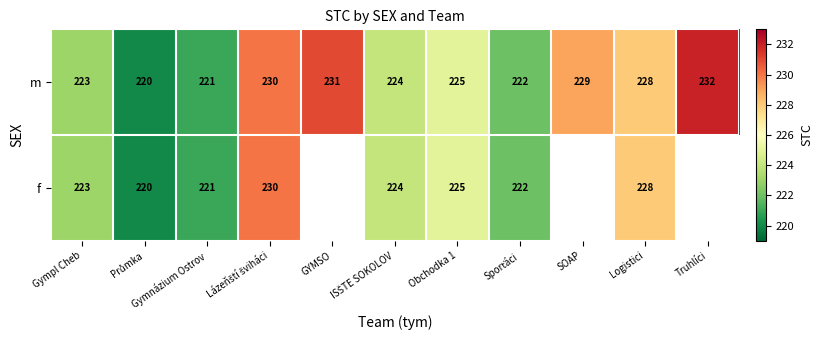

Where is m nearest to the value 226?

Obchodka 1